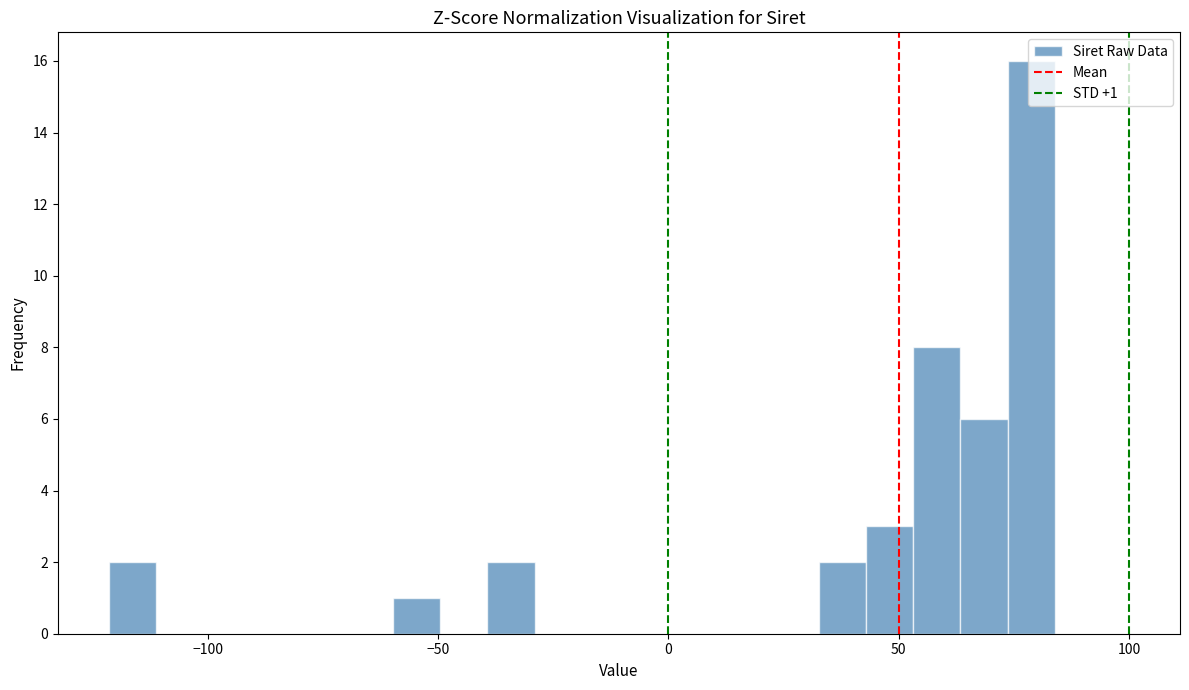

Read against the x-axis, roughly where is the centre of the tallest bar?

80